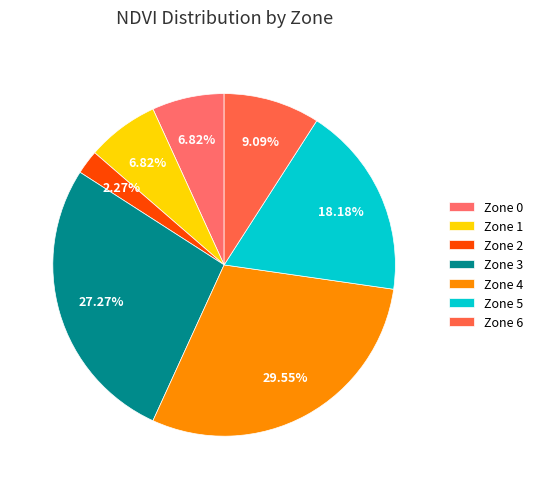

Is there any slice that represents more than half of the pie?

No